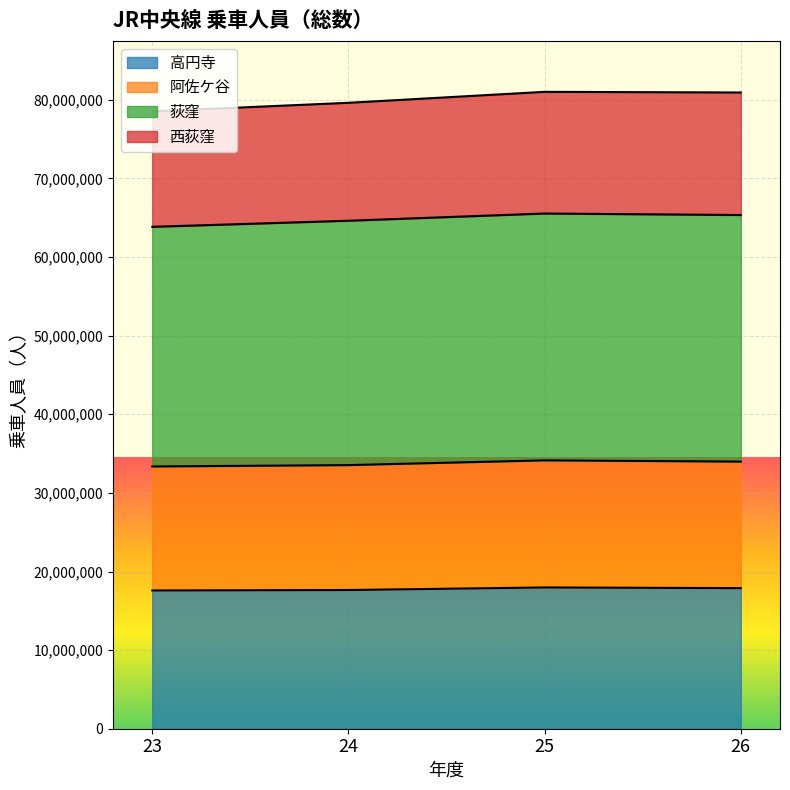

True or false: 西荻窪 has more than 0 points higher than both neighbors.

True